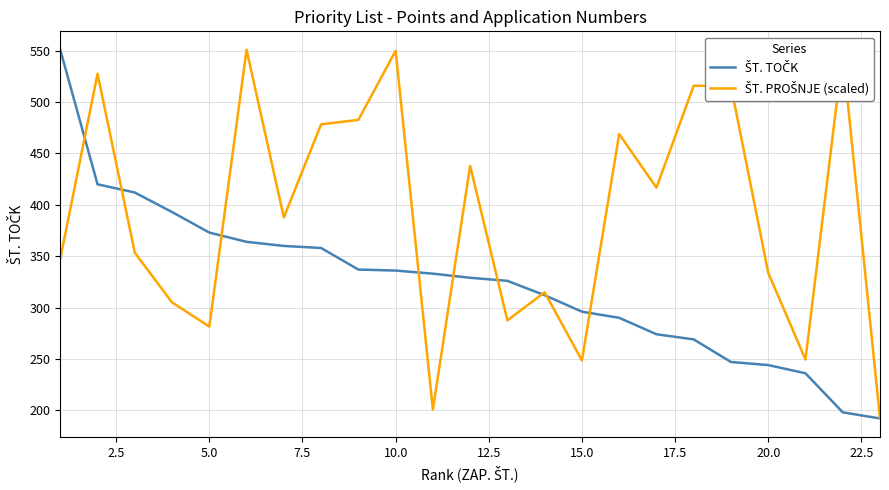

What is the smallest value displayed?

192.0